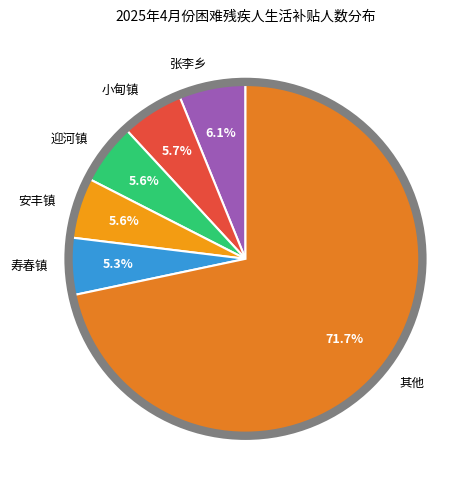

What is the ratio of the value at 寿春镇 to the value at 小甸镇?

0.9